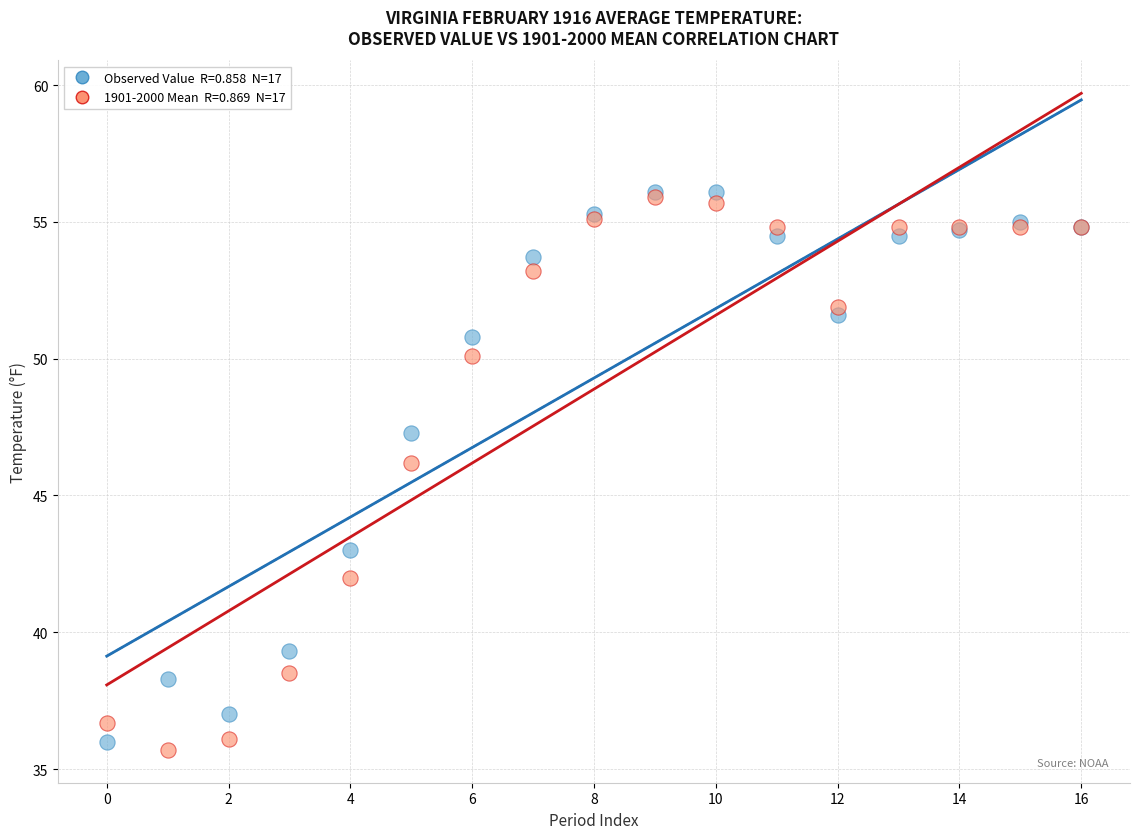

Across all series, what Y value is closest to 45?

46.2